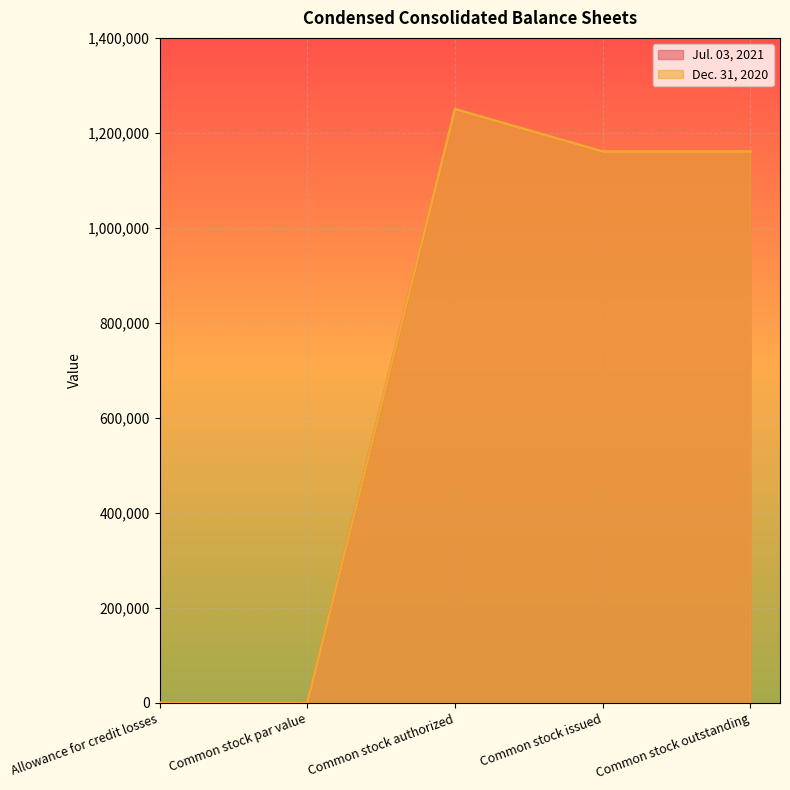

At which category is the sum across all series the highest?

Common stock authorized